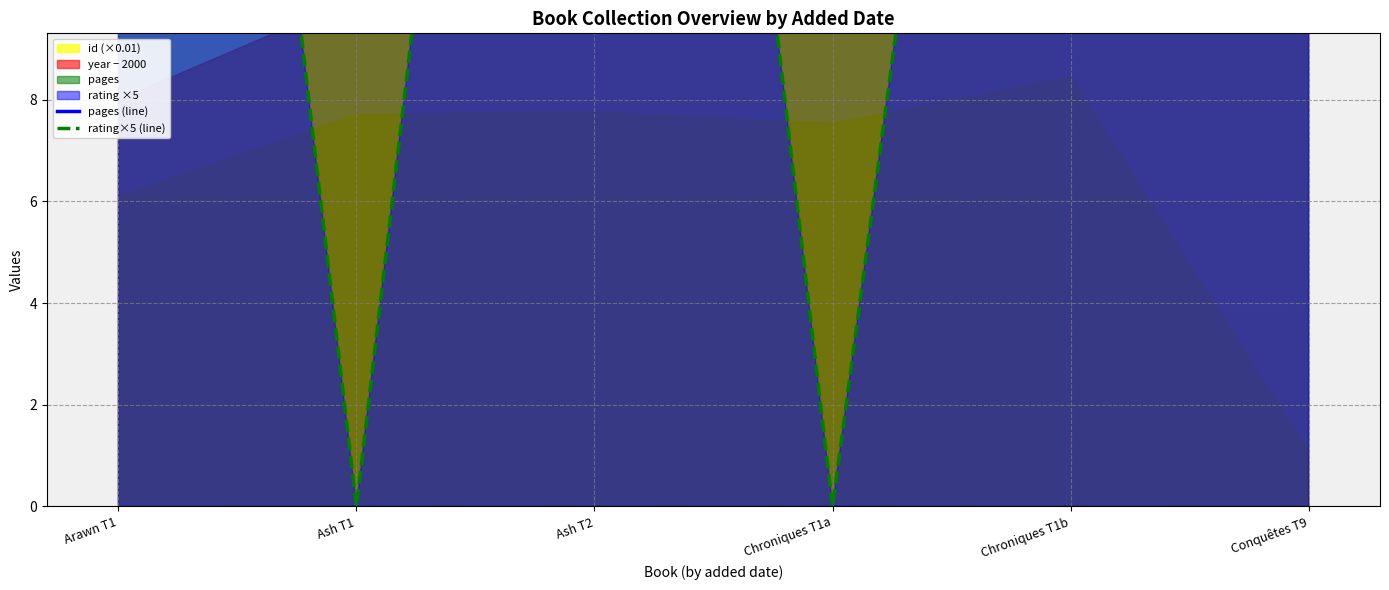

What is the difference between the maximum and second lowest values in the rating×5 (line) series?

45